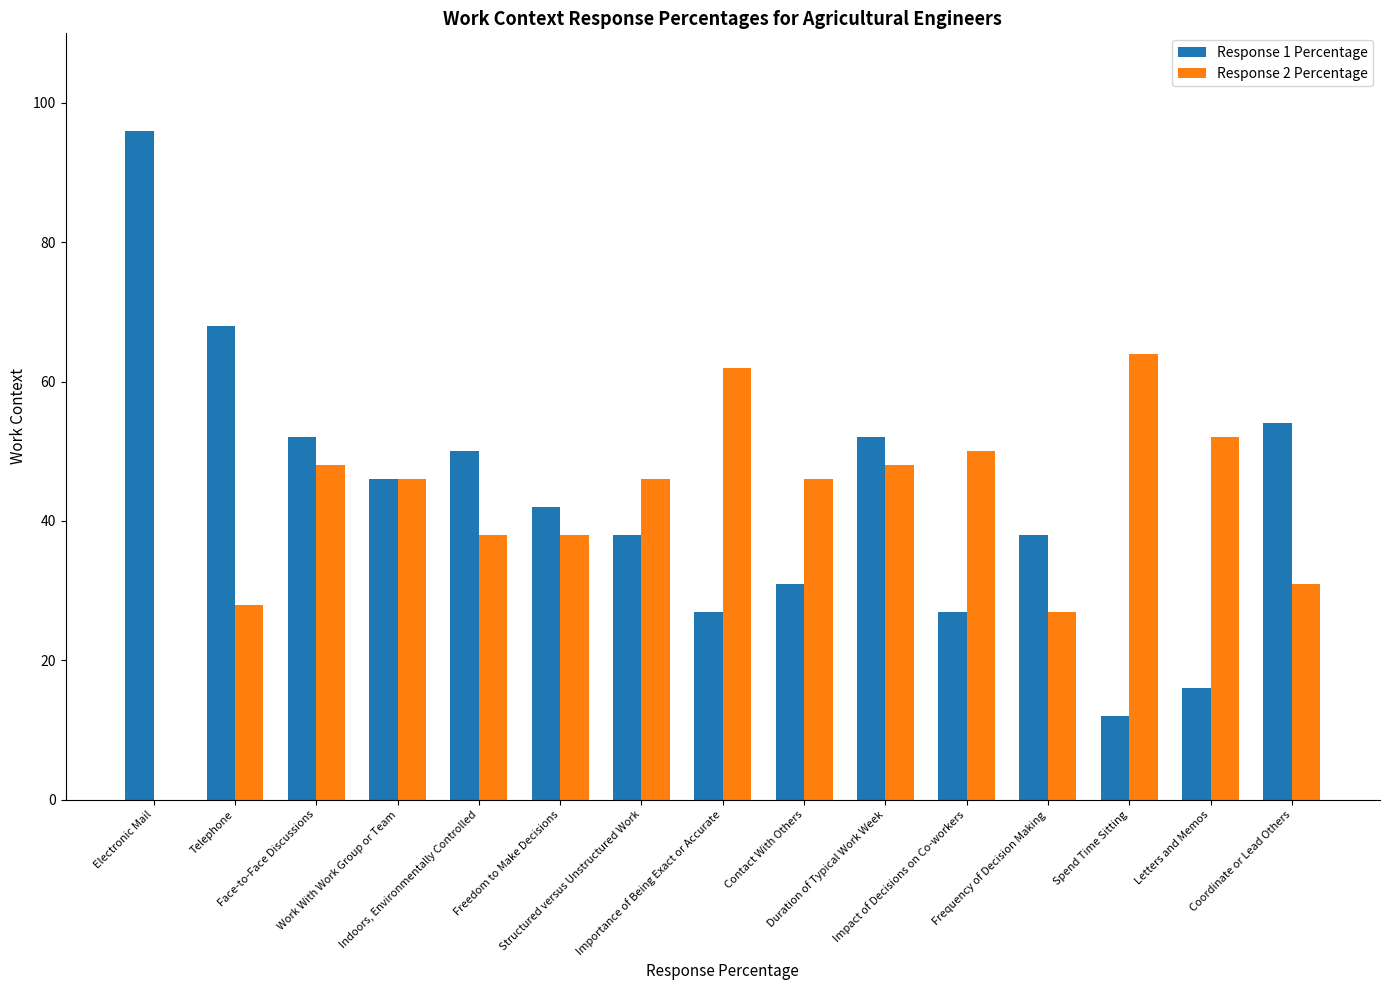

Are the bars horizontal?

No